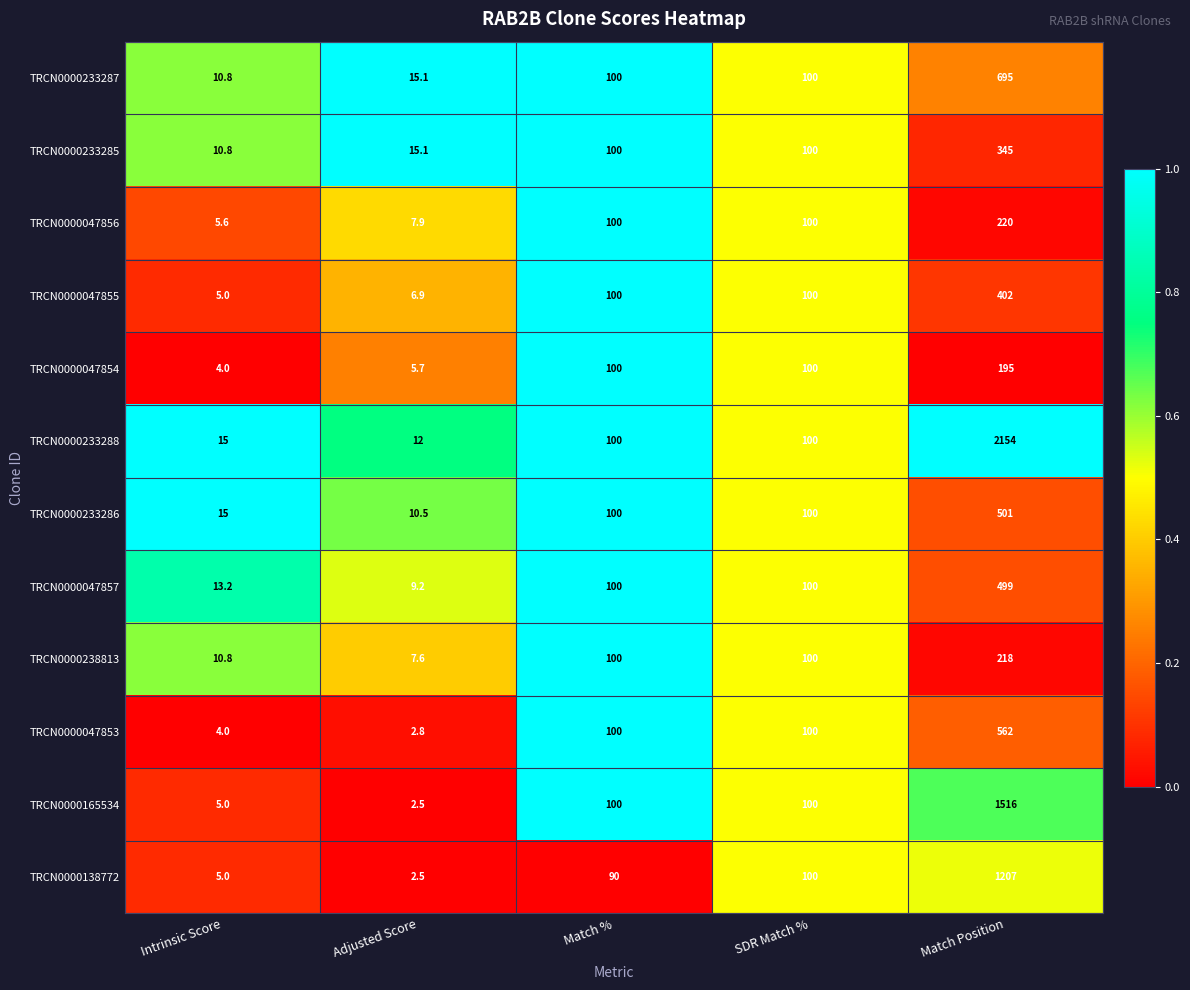

What is the average value of the TRCN0000233285 series?

114.2